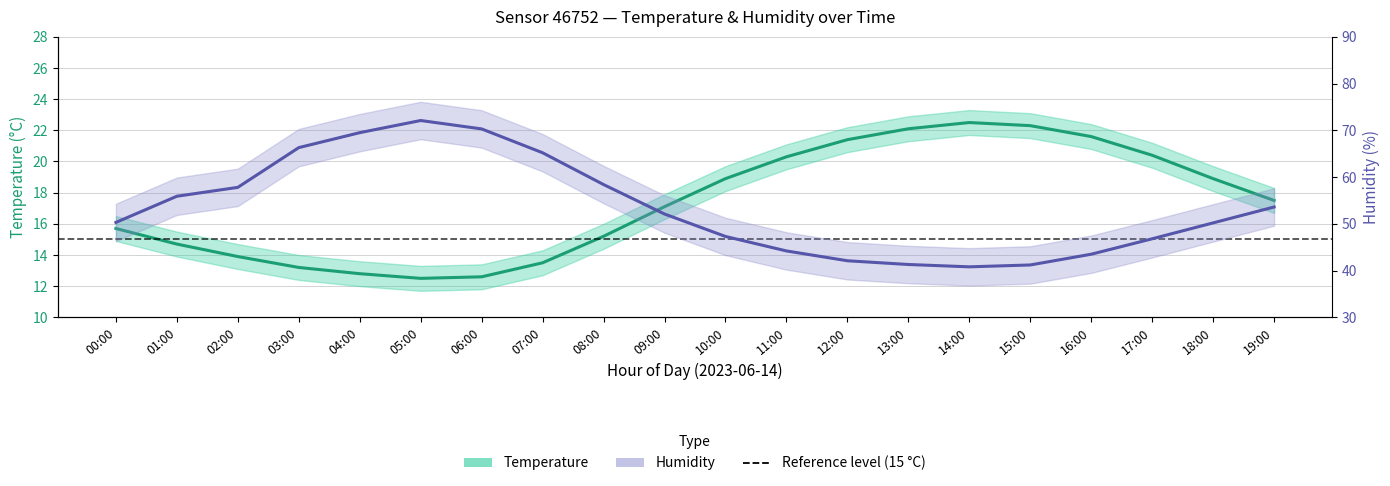

True or false: Humidity (%) and Temperature (°C) cross at least once.

False